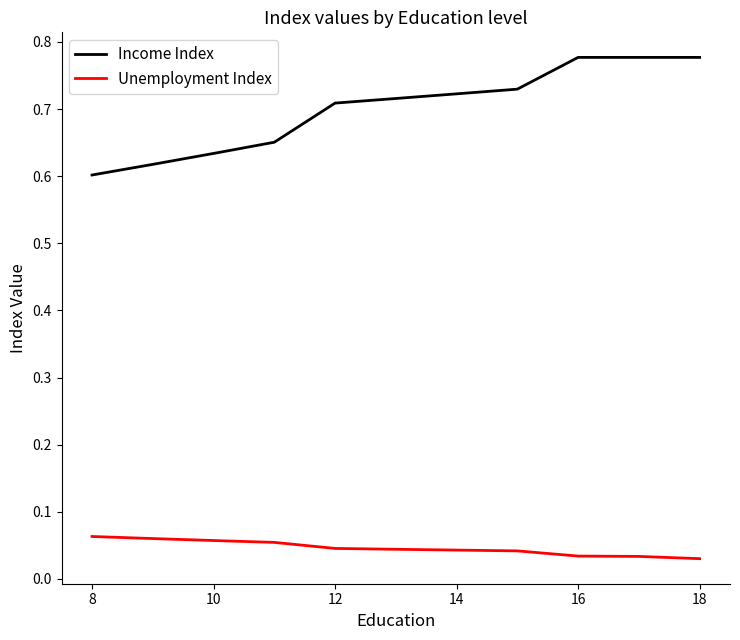

True or false: Unemployment Index and Income Index intersect in this chart.

False